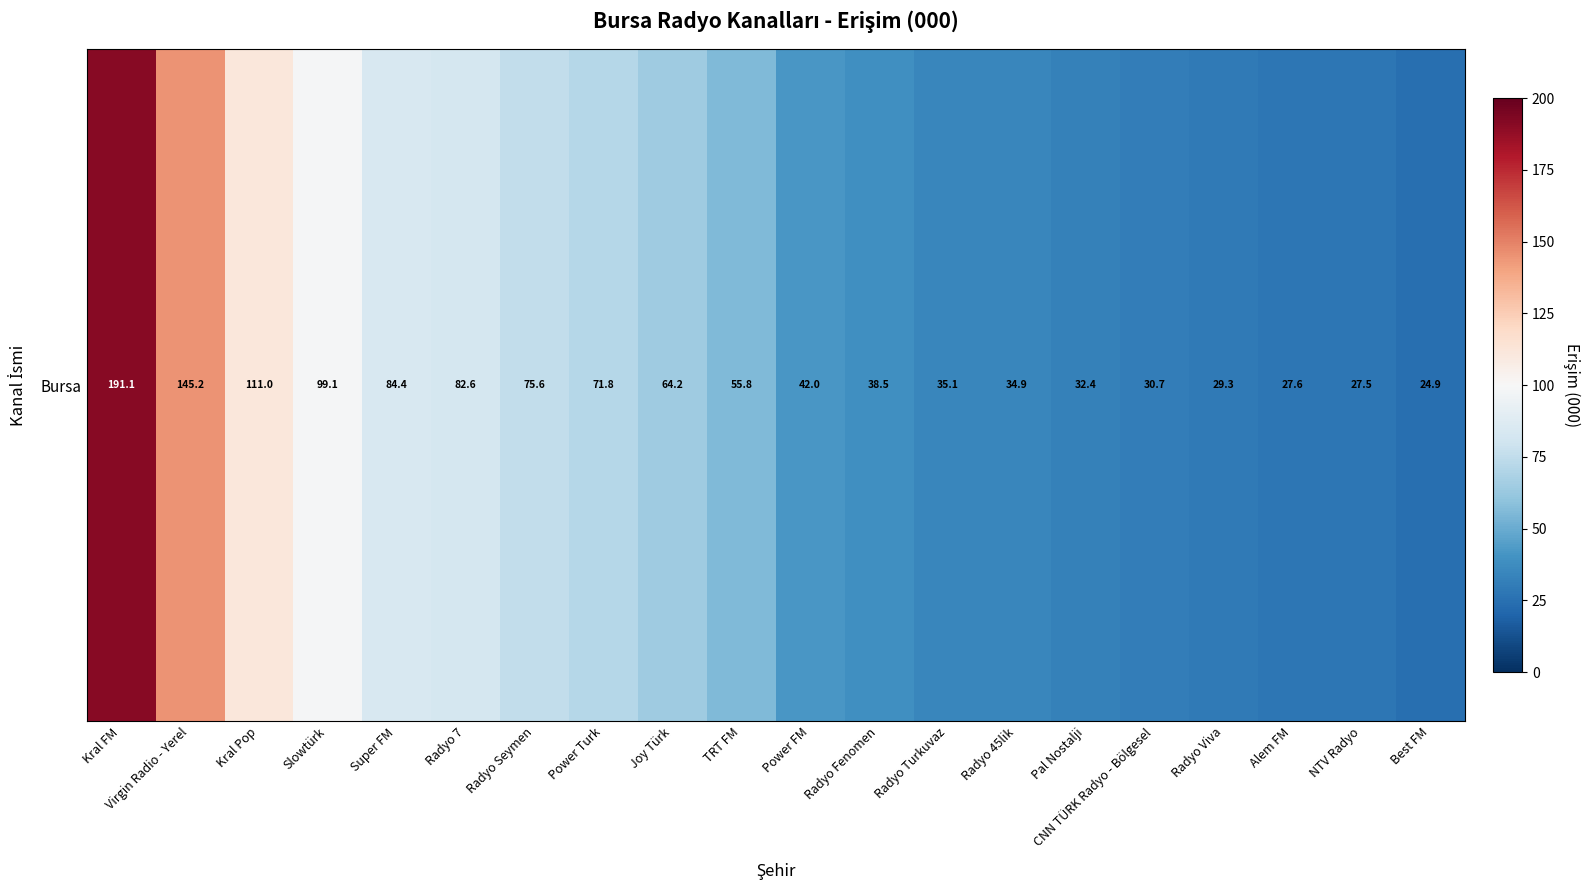

Between Best FM and Radyo 7, which is larger?

Radyo 7